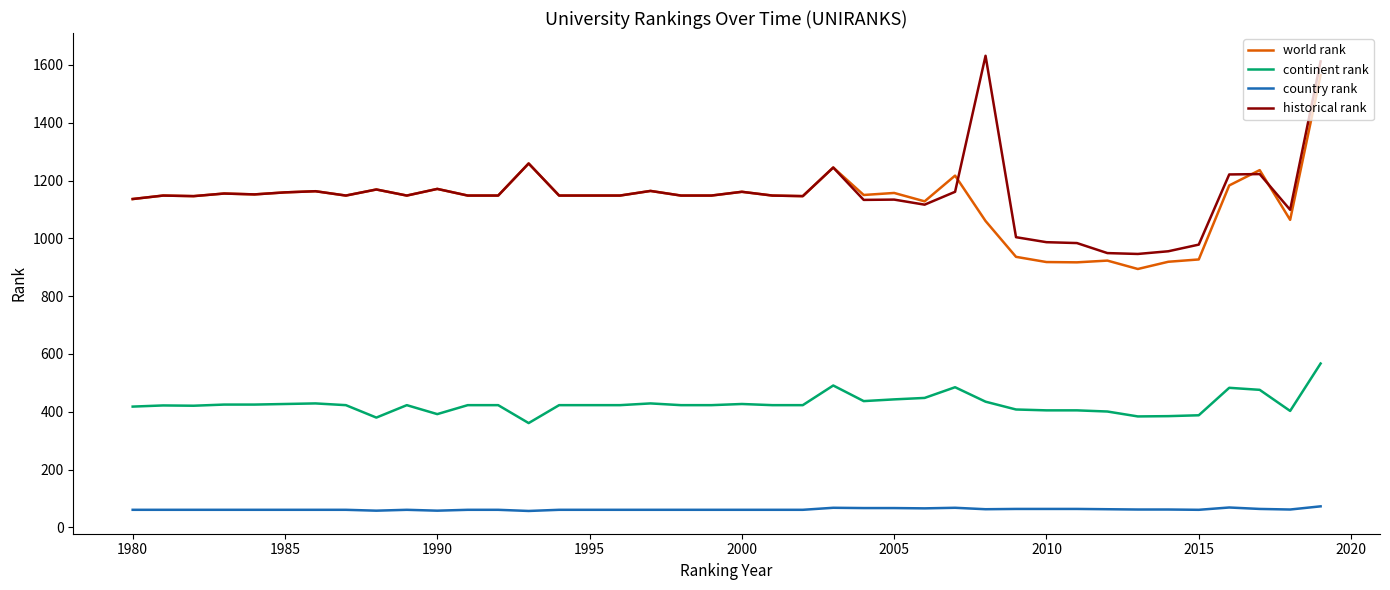

True or false: country rank and continent rank intersect in this chart.

False